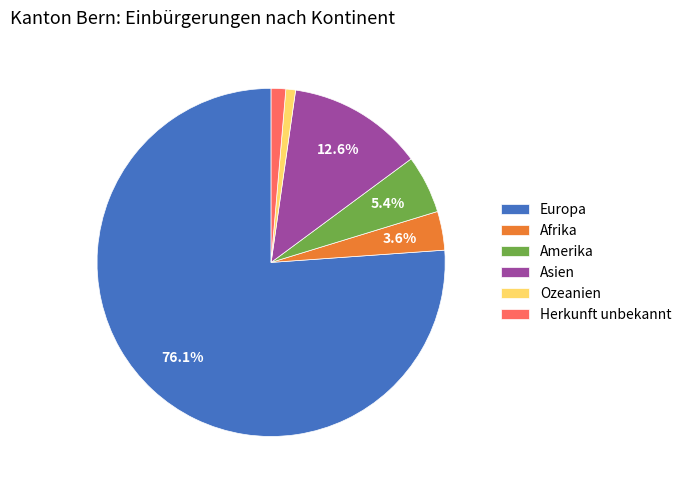

True or false: Afrika accounts for 4% of the total.

True